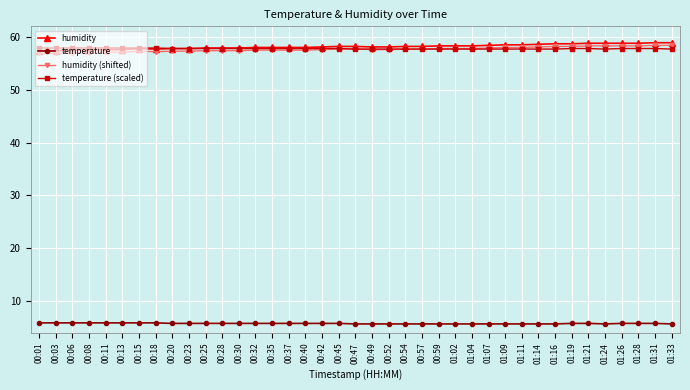

At how many categories does at least one series exceed 50?

39